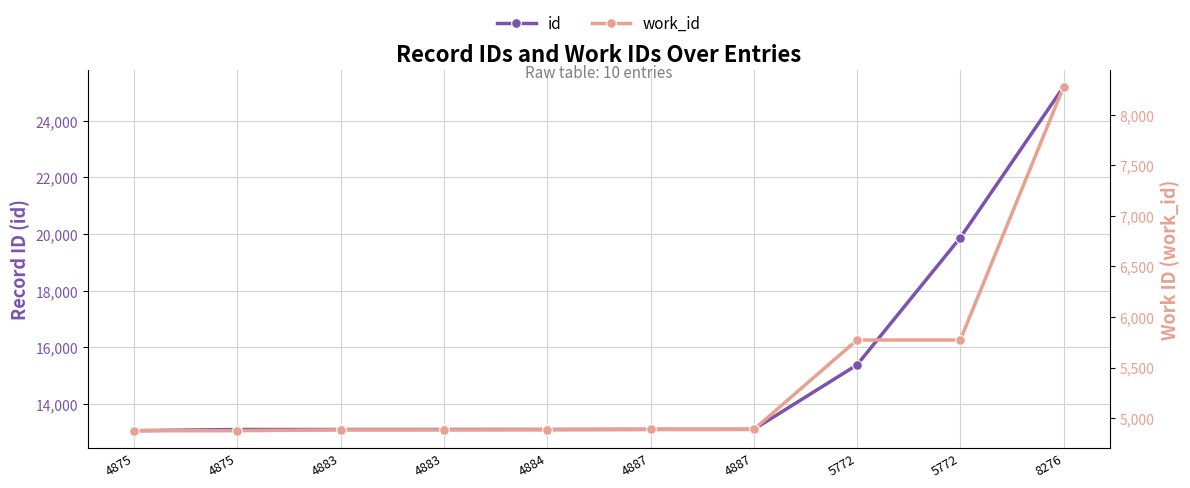

True or false: work_id and id intersect in this chart.

False